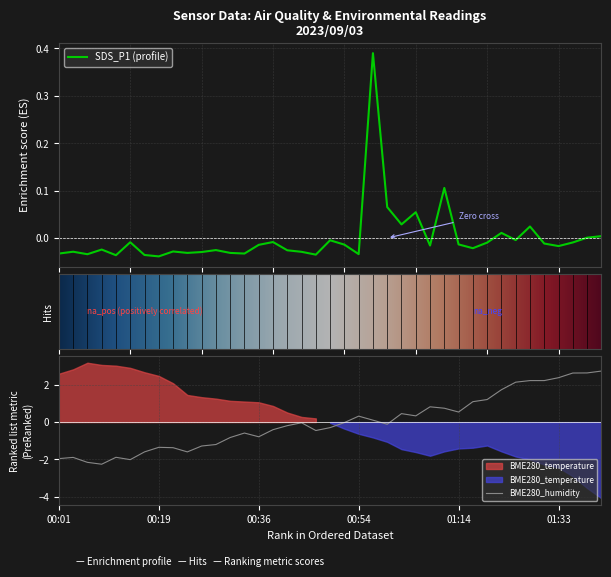

What is the difference between the maximum and minimum values in the SDS_P1 series?

0.4